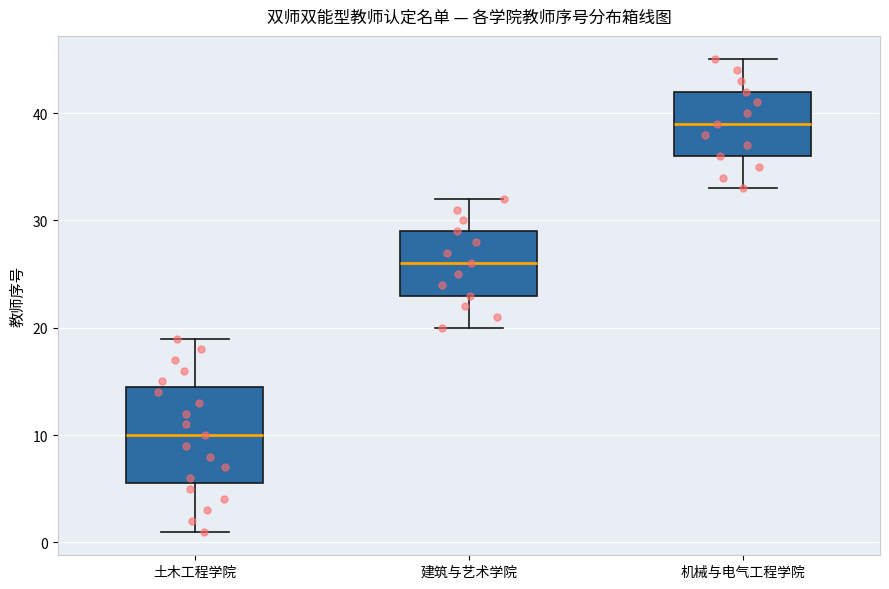

Where does the lower whisker of the box for 建筑与艺术学院 end on the y-axis? The values are not printed on the chart, so give them approximately, as read against the axis.

20